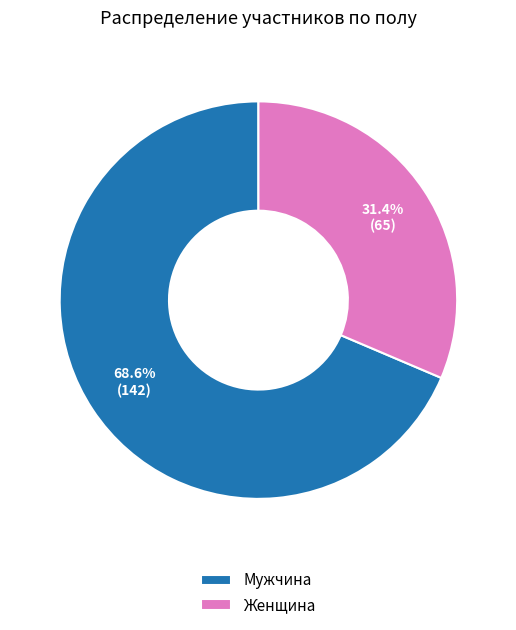

Approximately how many times larger is the value at Женщина compared to Мужчина?

0.5